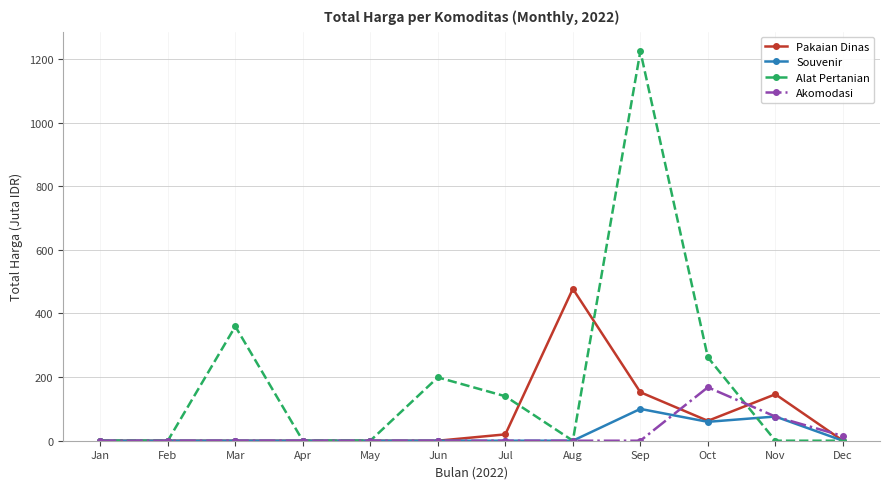

What is the maximum value for Alat Pertanian?

1224.7